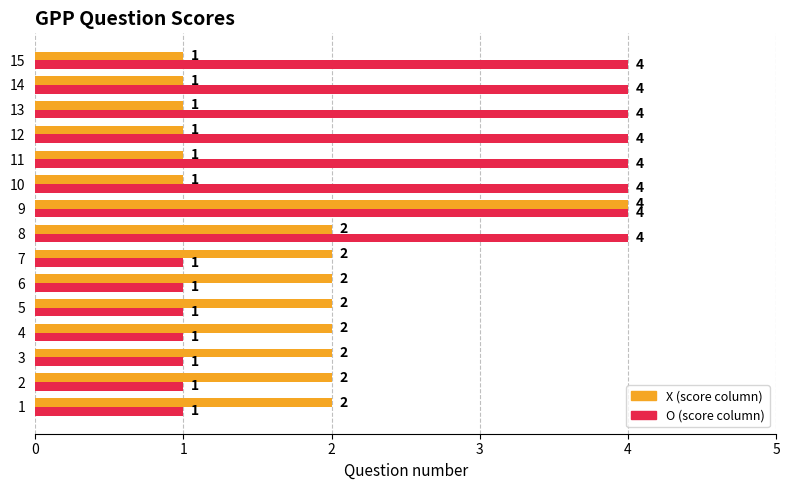

What is the difference between the highest and lowest values at 14?

3